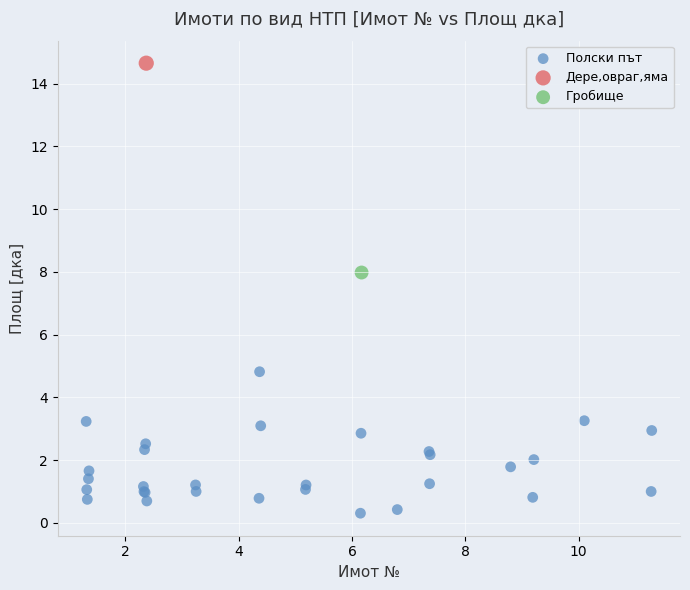

What are all the series names shown in the legend?

Полски път, Дере,овраг,яма, Гробище